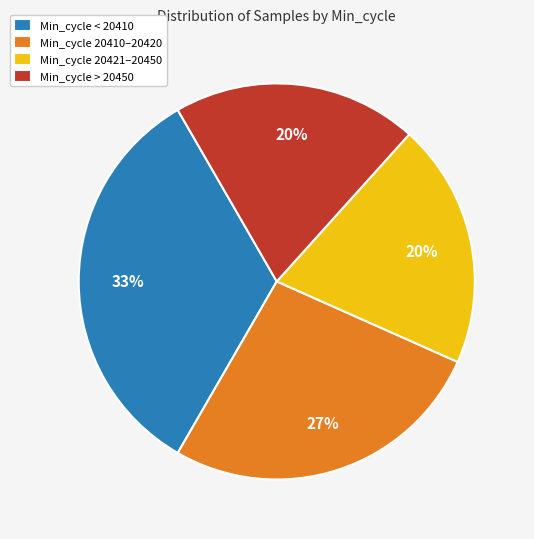

The Min_cycle 20410–20420 slice represents 27% of the pie. True or false?

True